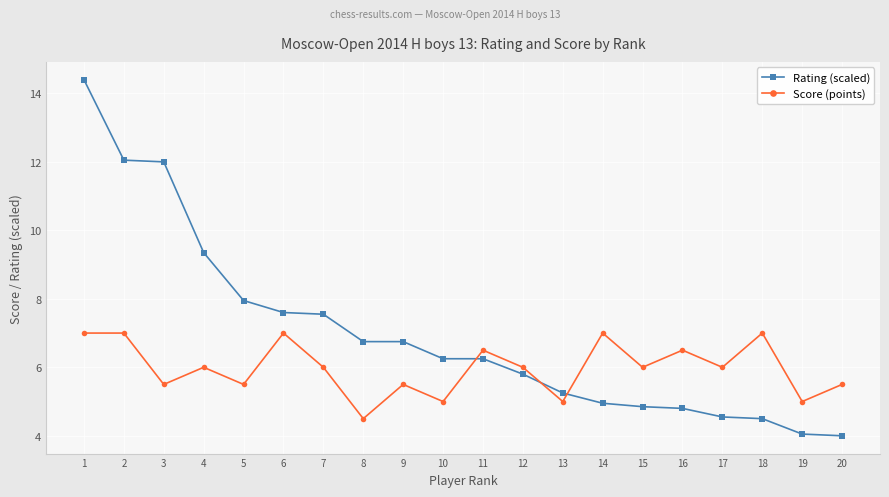

Which series has the widest spread of values?

Rating (scaled)